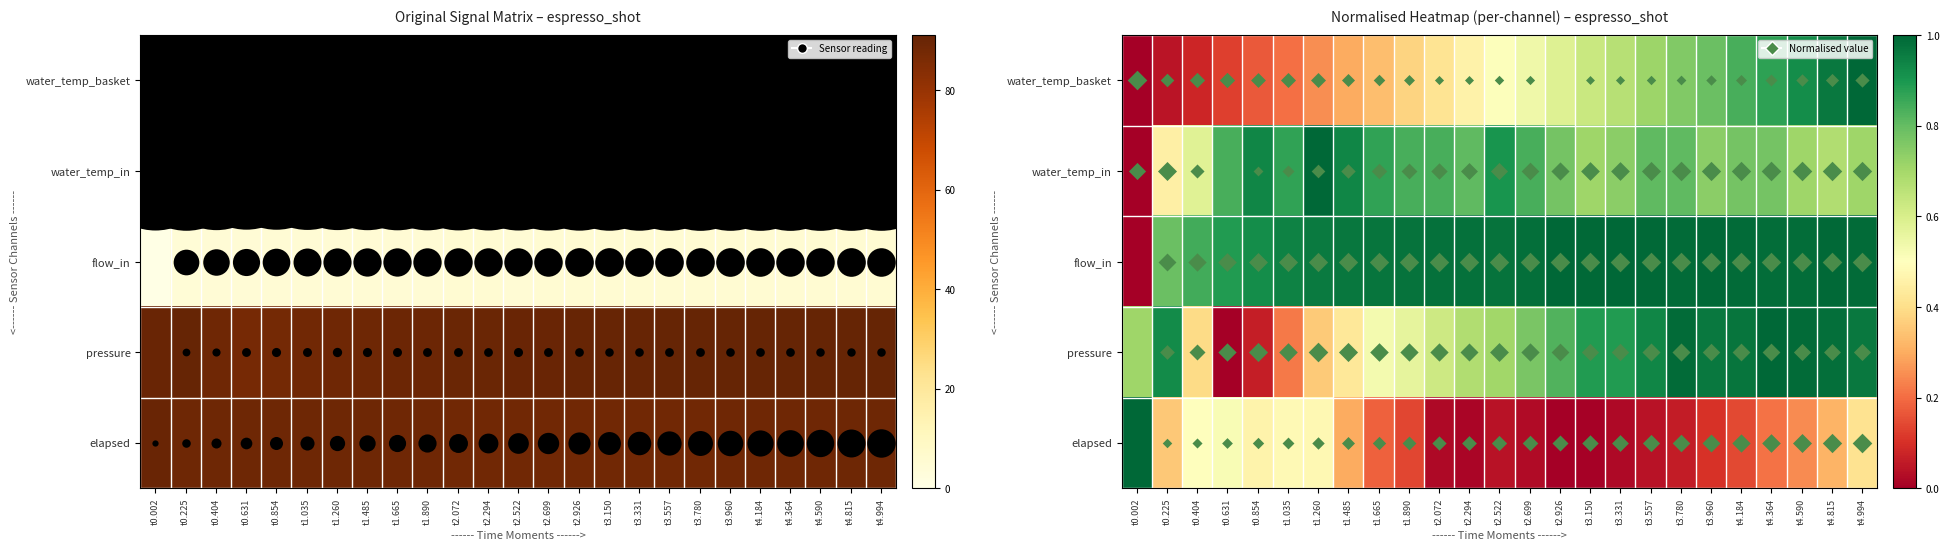

Is it true that flow_in equals 1.0 at t3.960?

True